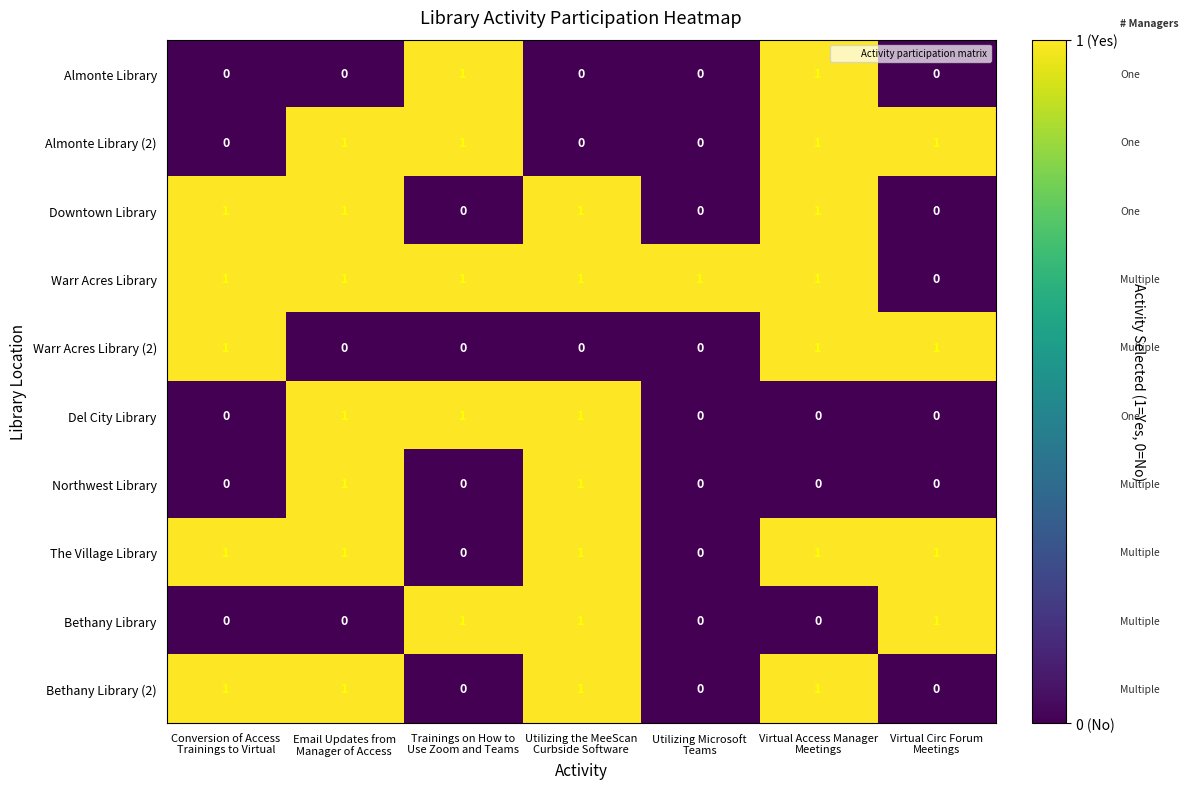

At how many categories does at least one series exceed 0?

7